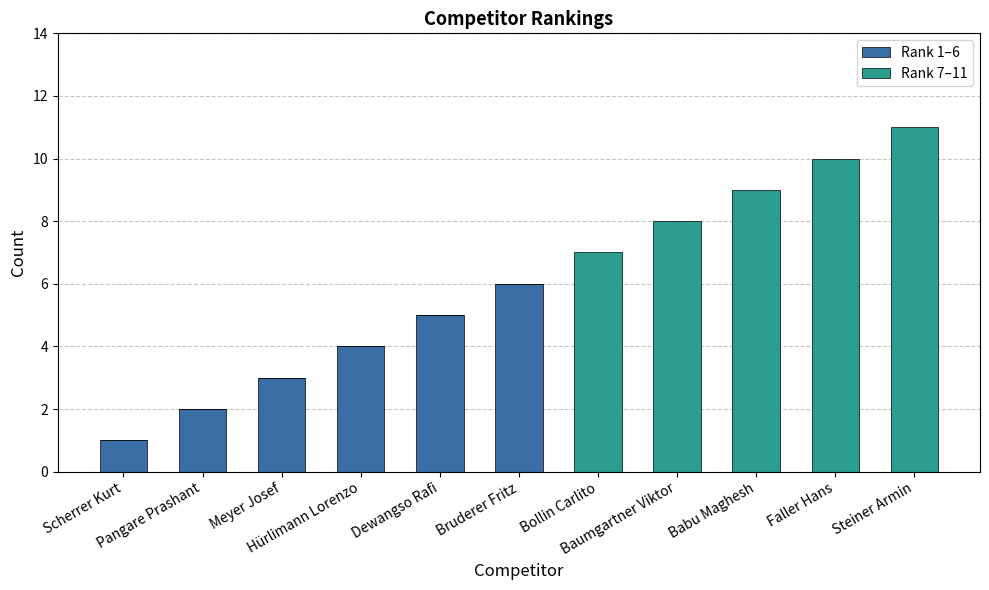

What are all the series names shown in the legend?

Rank 1–6, Rank 7–11